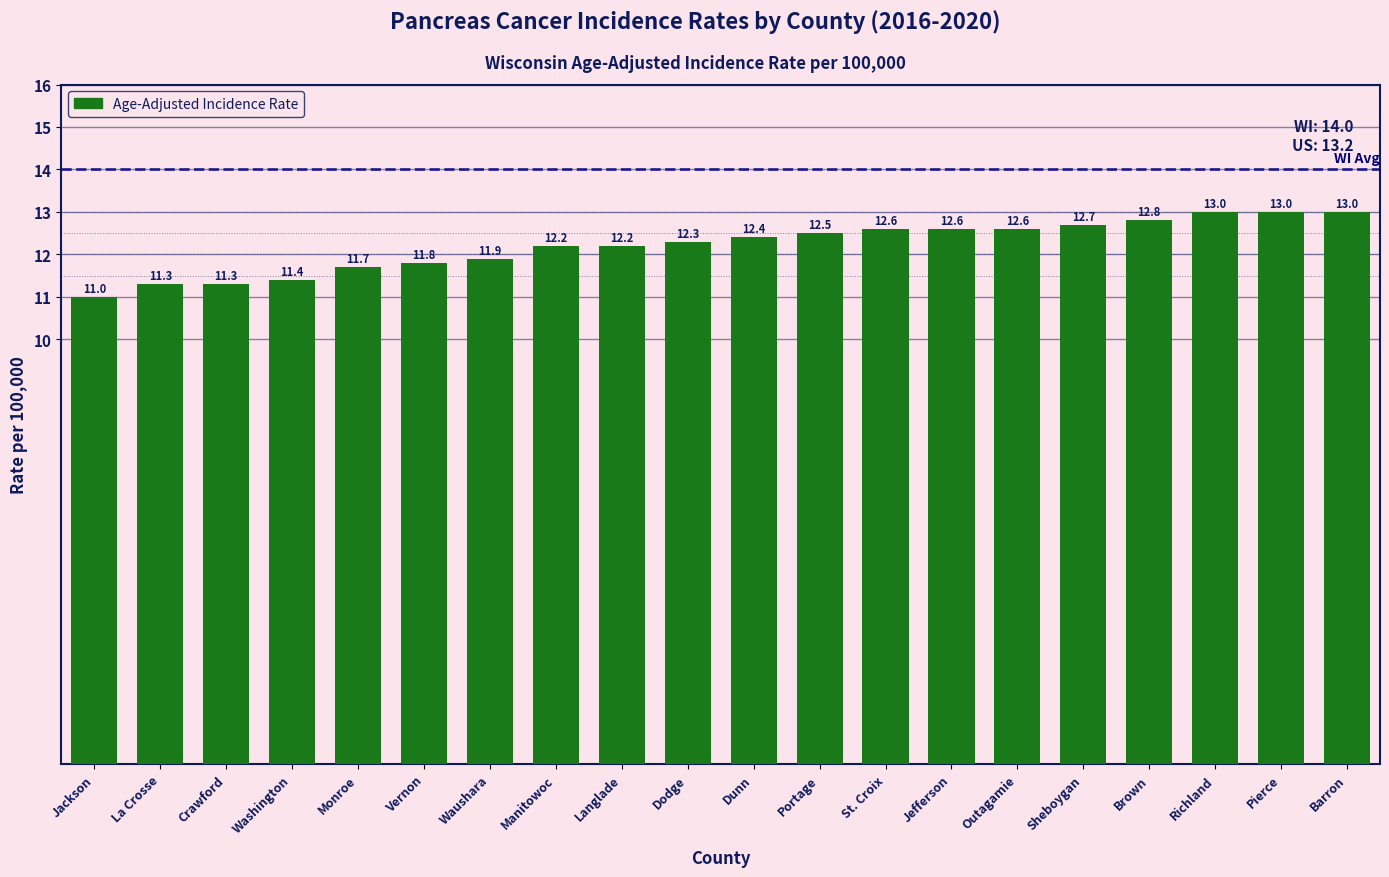

What is the ratio of the value at St. Croix to the value at Vernon?

1.1